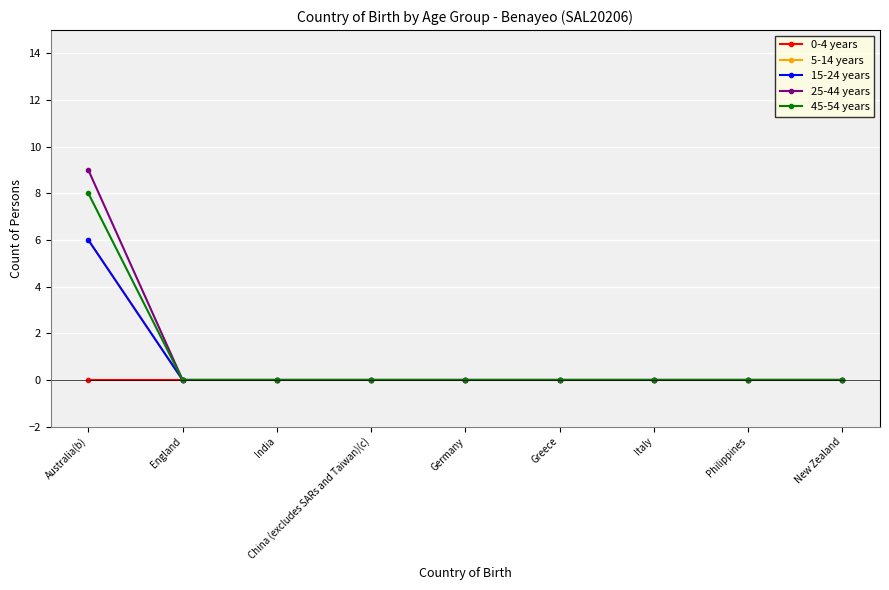

Reading left to right, what are all the values shown in this chart?

0-4 years: Australia(b)=0	England=0	India=0	China (excludes SARs and Taiwan)(c)=0	Germany=0	Greece=0	Italy=0	Philippines=0	New Zealand=0
5-14 years: Australia(b)=6	England=0	India=0	China (excludes SARs and Taiwan)(c)=0	Germany=0	Greece=0	Italy=0	Philippines=0	New Zealand=0
15-24 years: Australia(b)=6	England=0	India=0	China (excludes SARs and Taiwan)(c)=0	Germany=0	Greece=0	Italy=0	Philippines=0	New Zealand=0
25-44 years: Australia(b)=9	England=0	India=0	China (excludes SARs and Taiwan)(c)=0	Germany=0	Greece=0	Italy=0	Philippines=0	New Zealand=0
45-54 years: Australia(b)=8	England=0	India=0	China (excludes SARs and Taiwan)(c)=0	Germany=0	Greece=0	Italy=0	Philippines=0	New Zealand=0